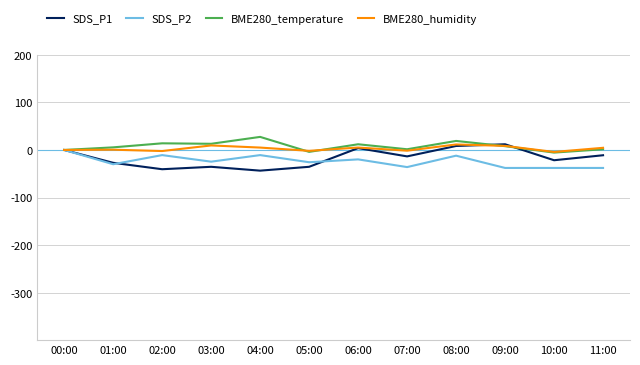

What is the total value across all series at 08:00?

27.0